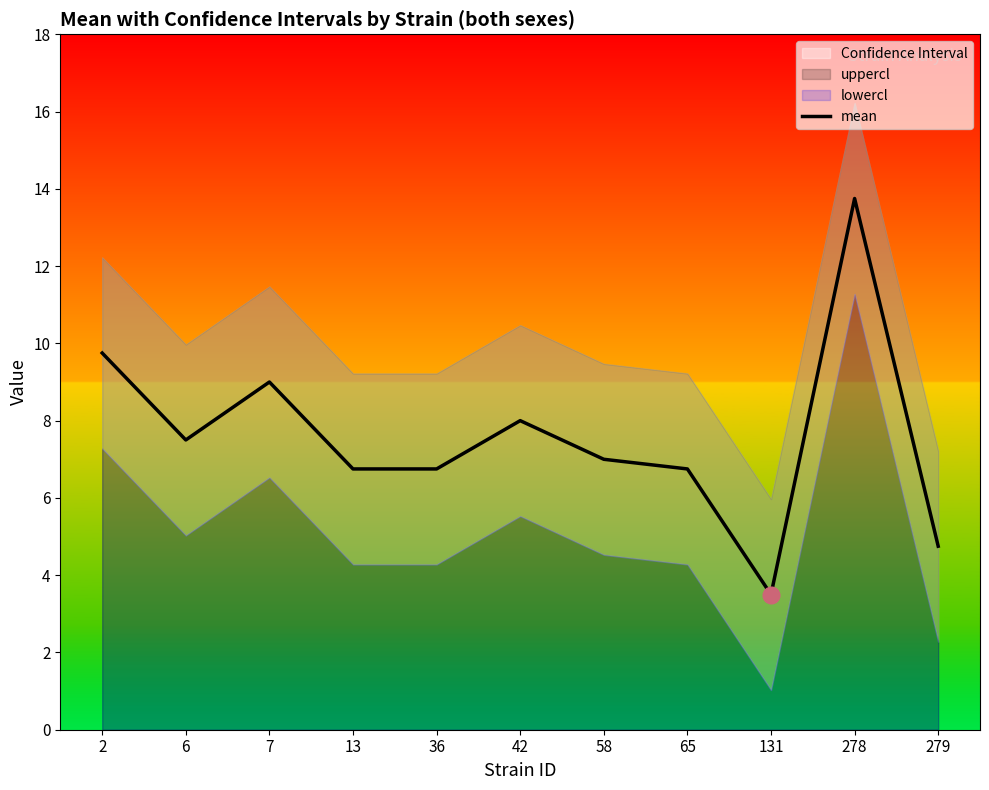

What is the maximum value shown in the chart?

13.8